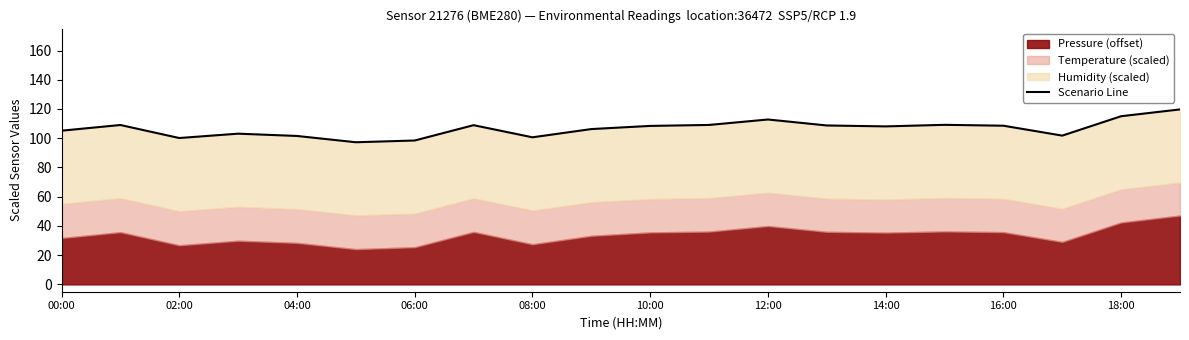

List the labels in order of value, largest first.

19, 18, 12, 15, 11, 02:00, 14:00, 13, 16, 10, 14, 18:00, 00:00, 06:00, 17, 08:00, 16:00, 04:00, 12:00, 10:00